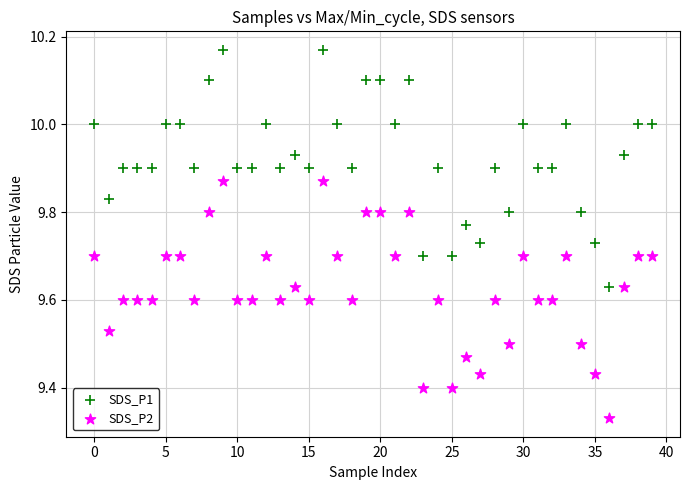

Which series contains the lowest Y value?

SDS_P2